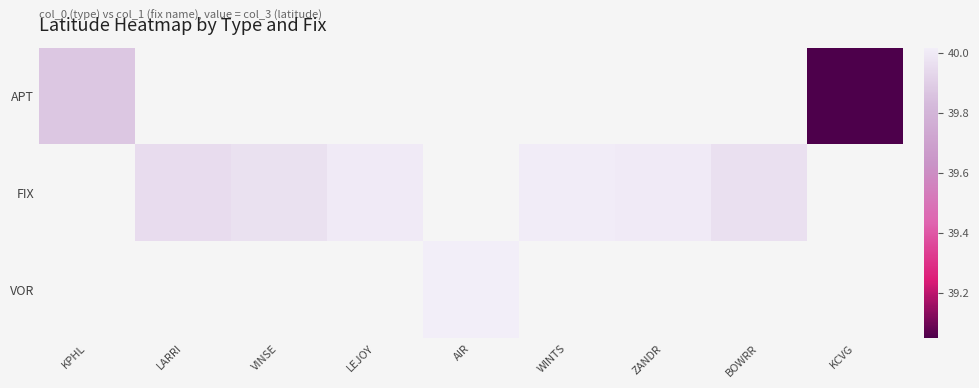

Which category has the lowest value across all series?

KCVG